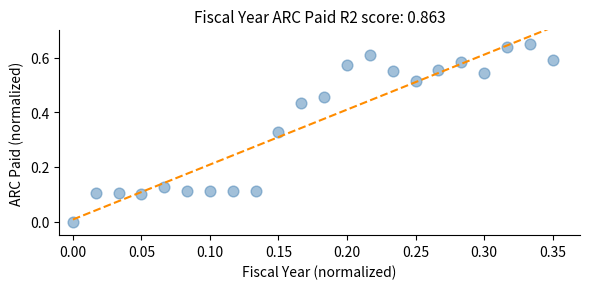

How many points are shown in the scatter plot?

22